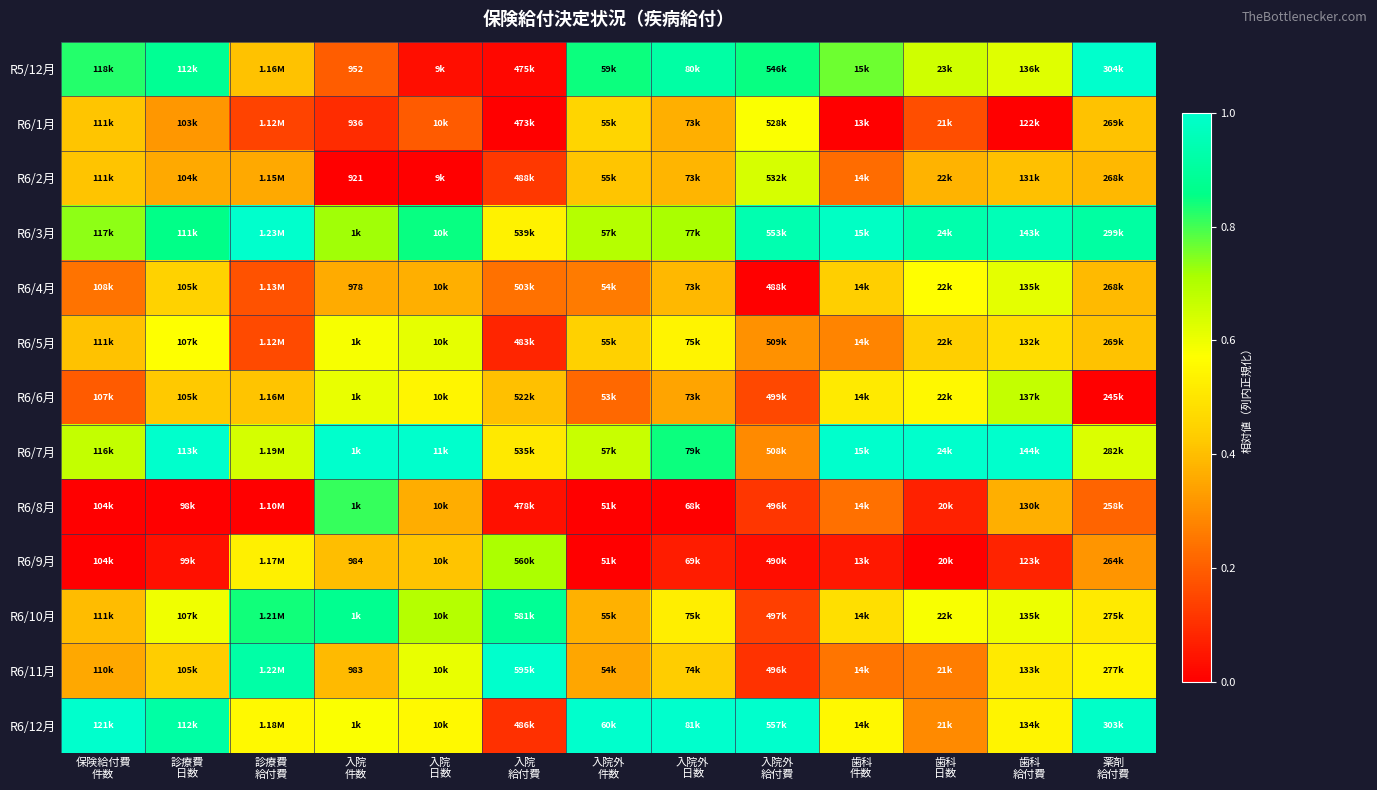

List the series in order of their peak value, highest first.

R5/12月, R6/3月, R6/7月, R6/11月, R6/12月, R6/10月, R6/8月, R6/9月, R6/6月, R6/2月, R6/4月, R6/5月, R6/1月